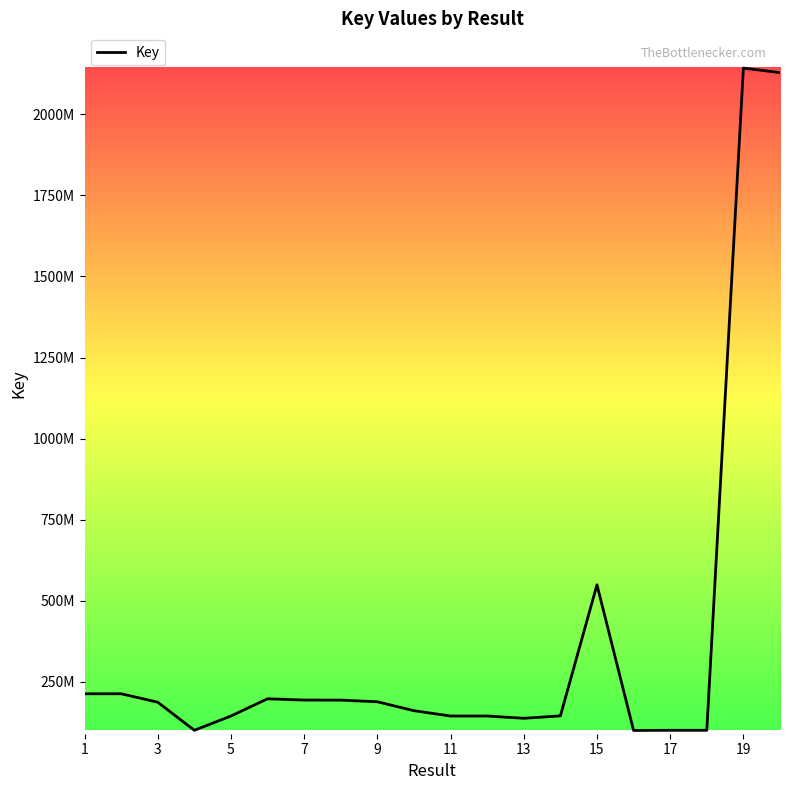

Where does the data first go above 187444249?

1